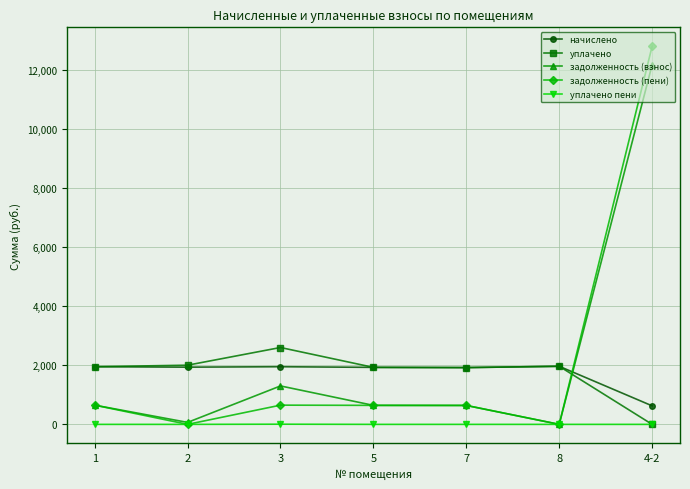

True or false: уплачено has more than 2 points higher than both neighbors.

False